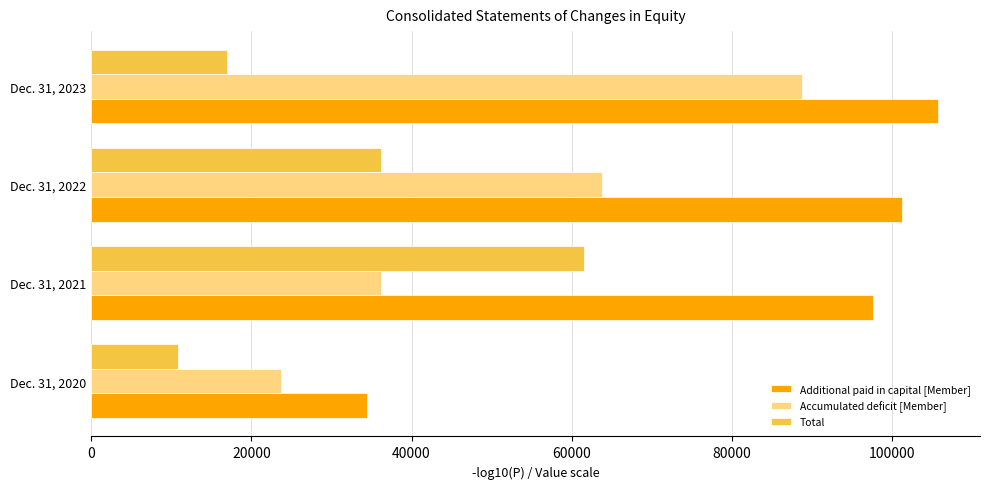

Read the Additional paid in capital [Member] value at Dec. 31, 2022, to the nearest 100.

101300